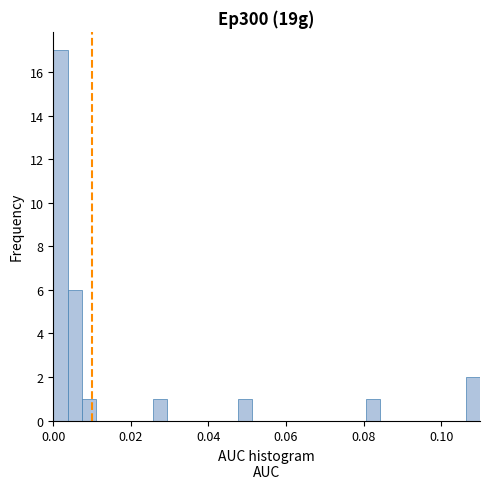

Read against the x-axis, roughly where is the centre of the tallest bar?

0.002